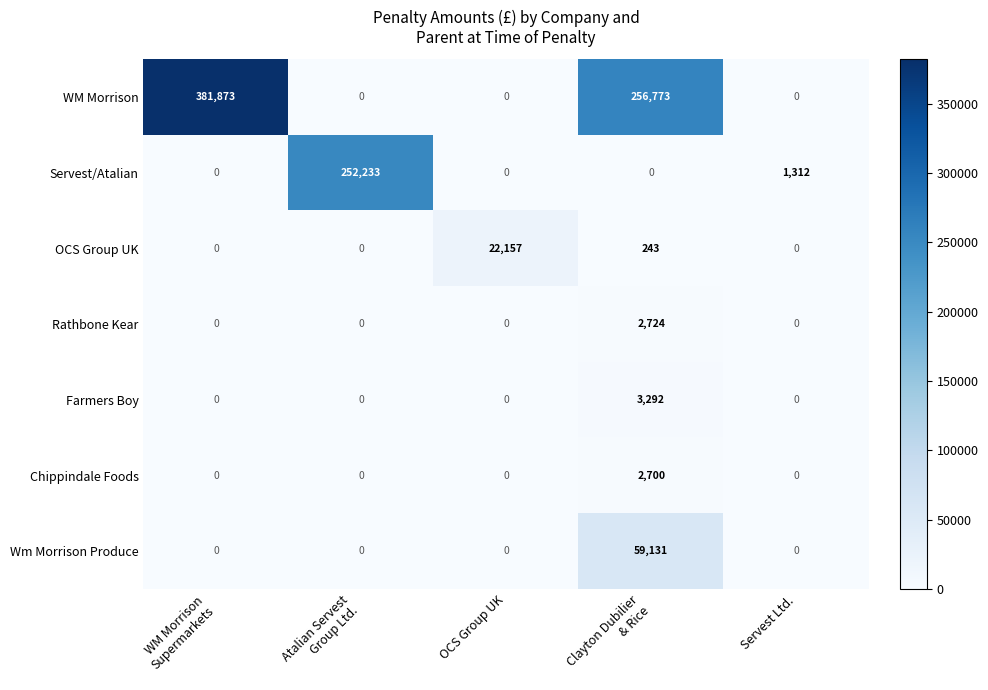

Is it true that Farmers Boy equals 0 at OCS Group UK?

True